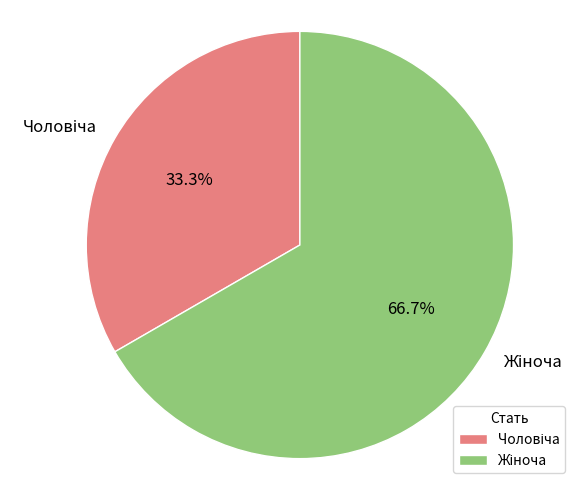

Is there a majority slice in this chart?

Yes